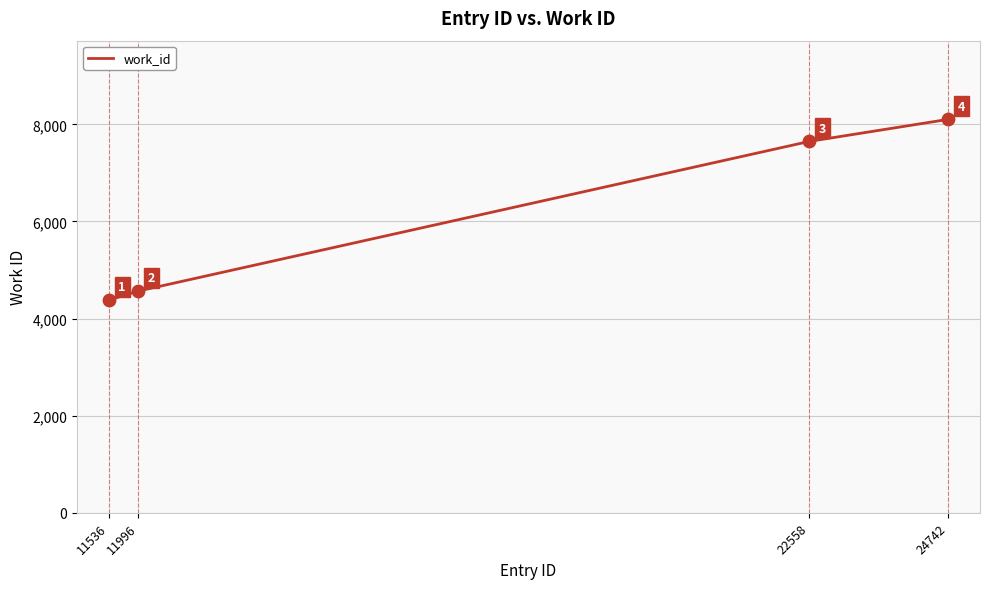

What is the ratio of the value at 11996 to the value at 24742?

0.6